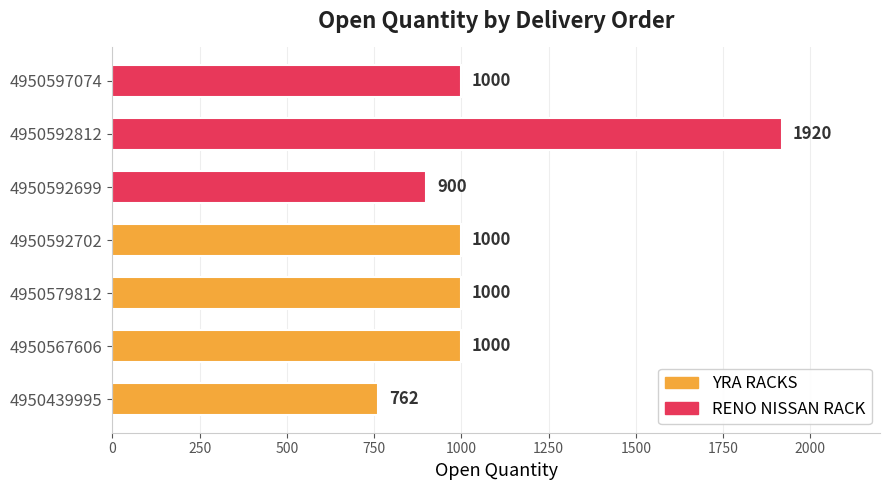

Which category has the highest value across all series?

4950592812